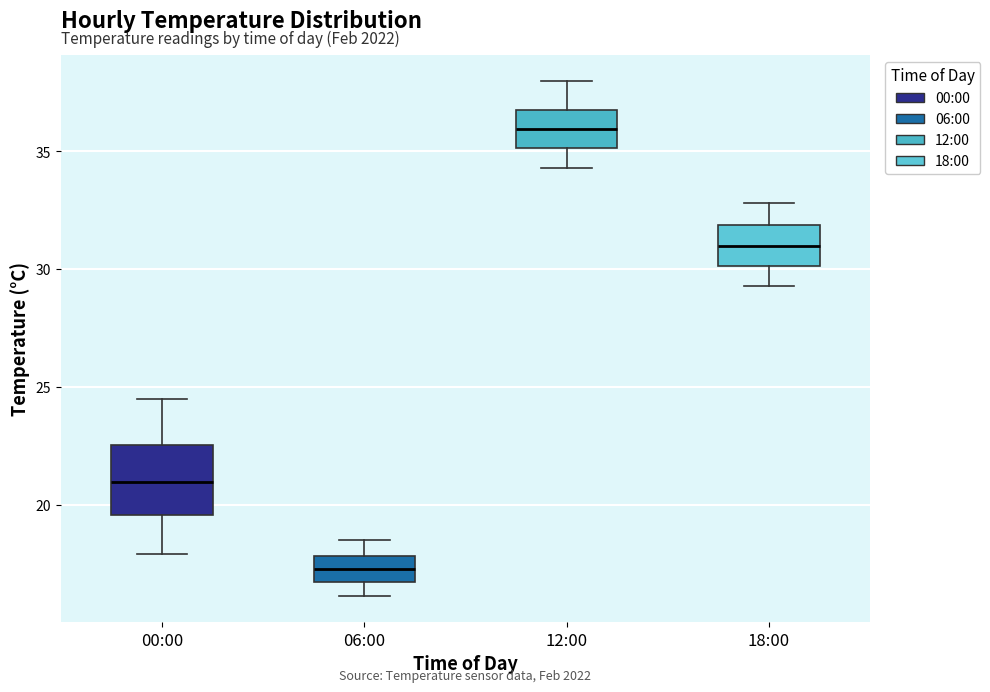

Reading left to right, read every box against the y-axis: the position of its median line, the range the box covers, and the ends of its whiskers. The values are not printed on the chart, so give them approximately, as read against the axis.

00:00: median 21.0, box 19.5 to 22.5, whiskers 18.0 to 24.5
06:00: median 17.5, box 16.5 to 18.0, whiskers 16.0 to 18.5
12:00: median 36.0, box 35.0 to 37.0, whiskers 34.5 to 38.0
18:00: median 31.0, box 30.0 to 32.0, whiskers 29.5 to 33.0